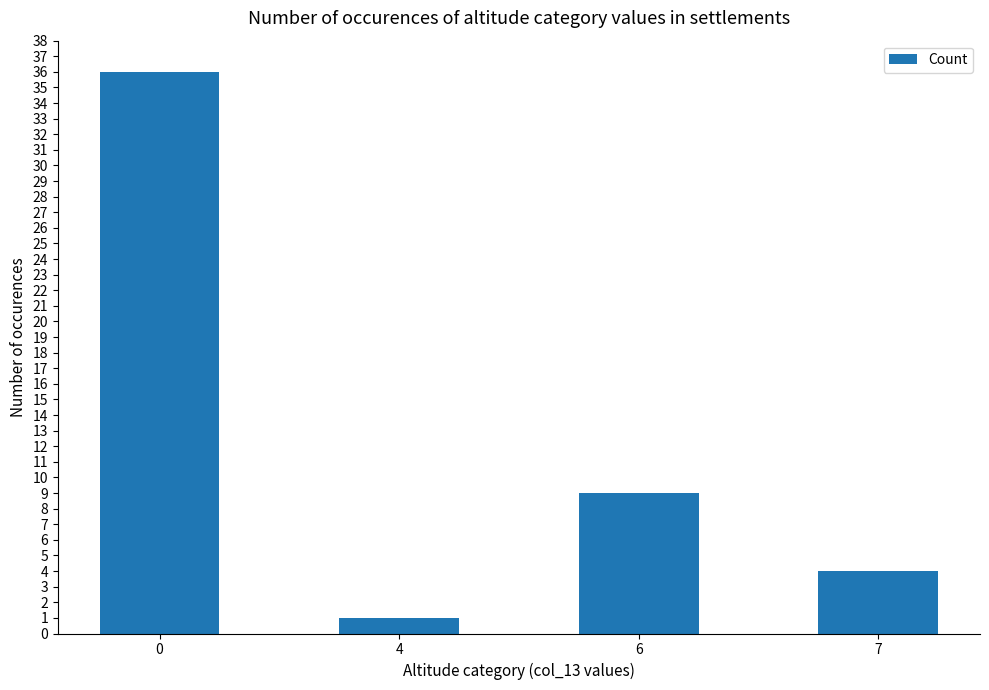

Rank the categories by value from highest to lowest.

0, 6, 7, 4